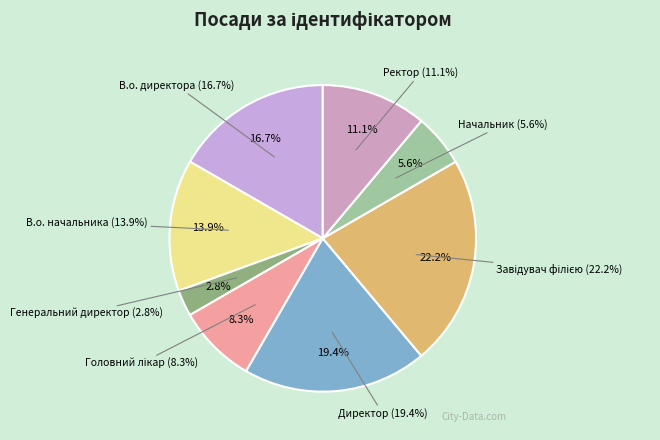

Which category has the smallest portion of the pie?

Генеральний директор